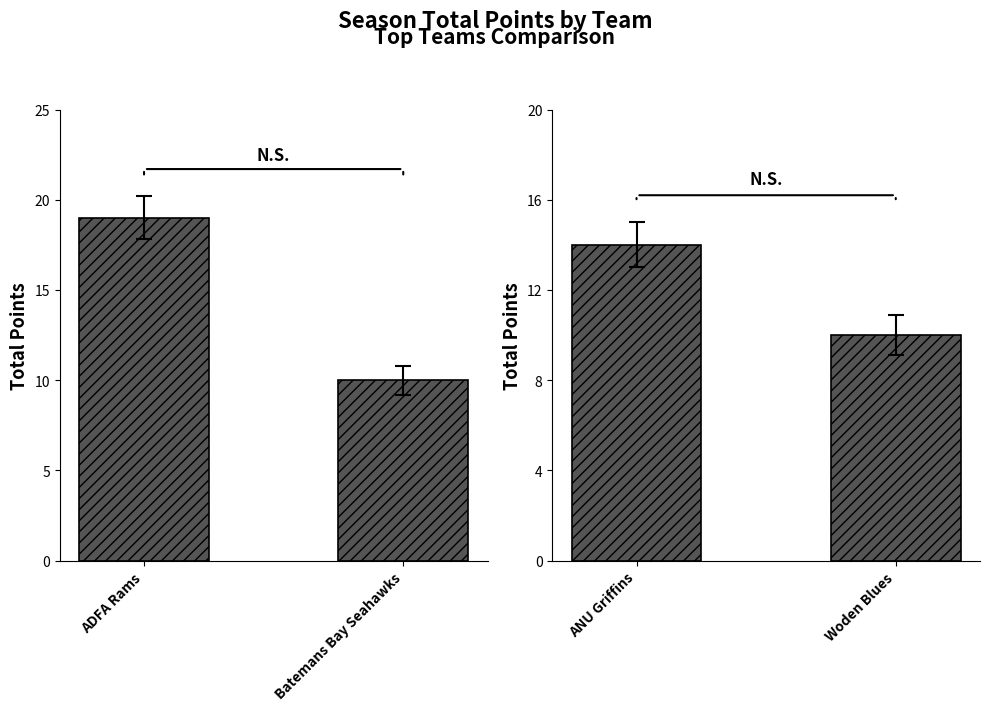

List the labels in order of value, smallest first.

Woden Blues, ANU Griffins